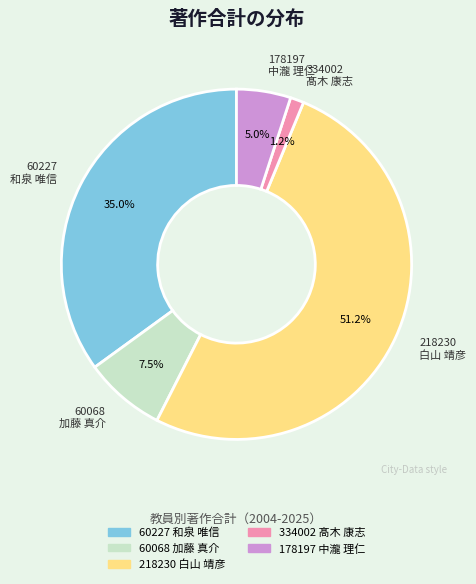

Which category has the smallest portion of the pie?

334002 髙木 康志